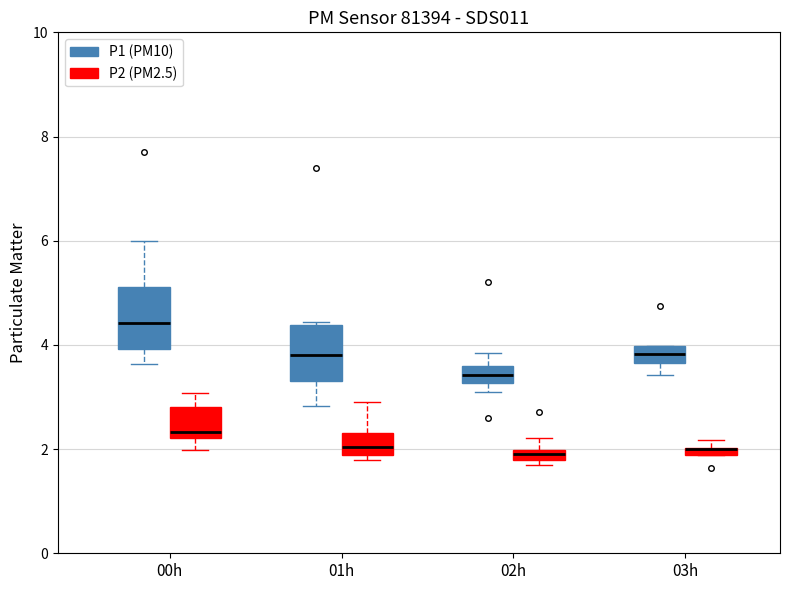

Where is the upper edge of the box for 03h (P1 (PM10)) on the y-axis? The values are not printed on the chart, so give them approximately, as read against the axis.

4.0